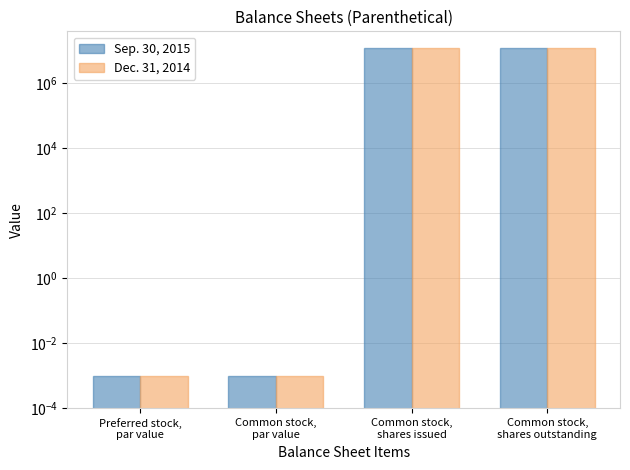

What is the greatest value displayed?

12481724.0